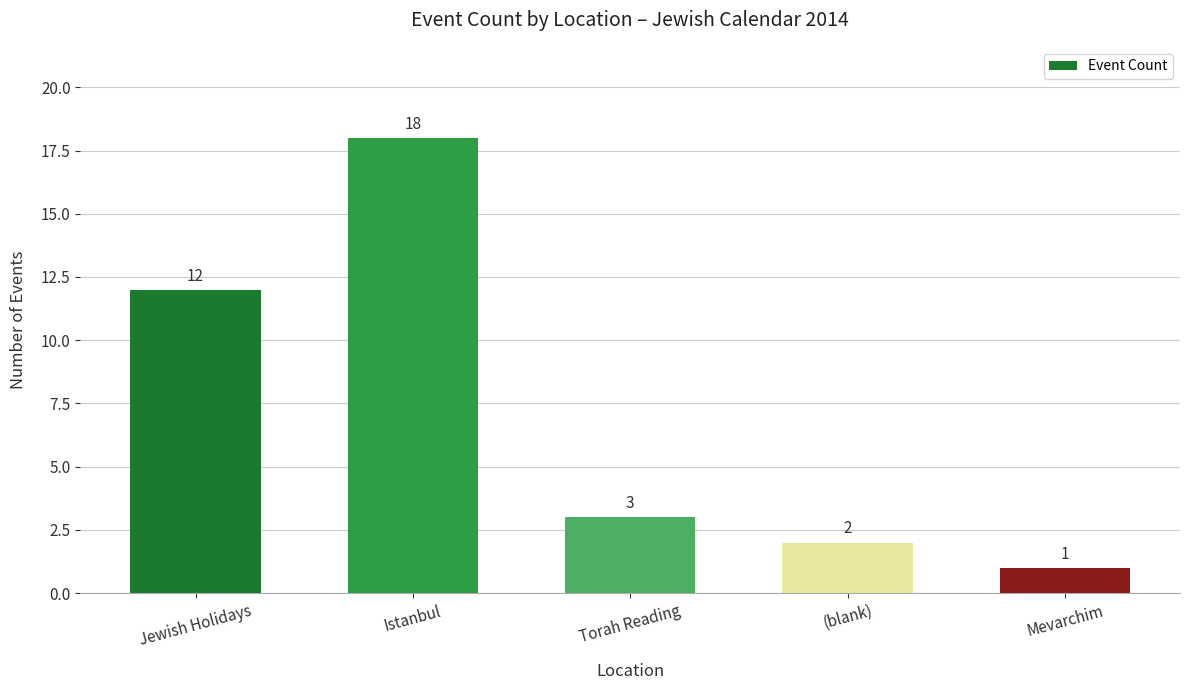

What is the greatest value displayed?

18